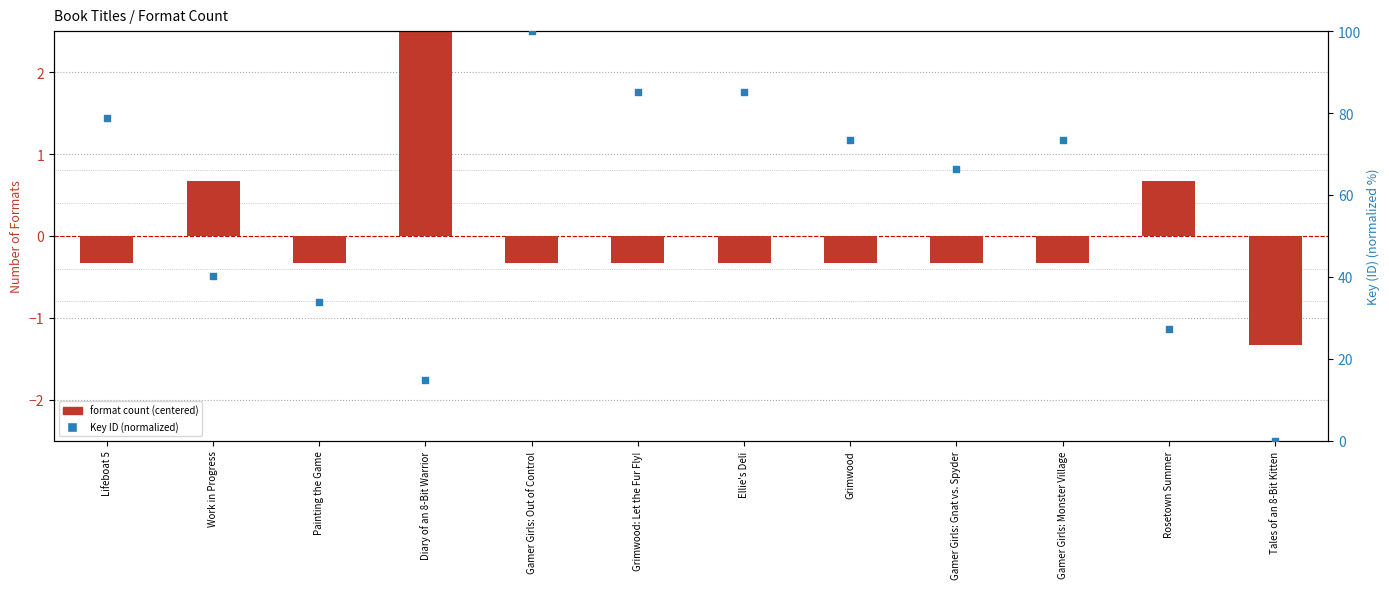

Which series contains the lowest Y value?

format count (centered)